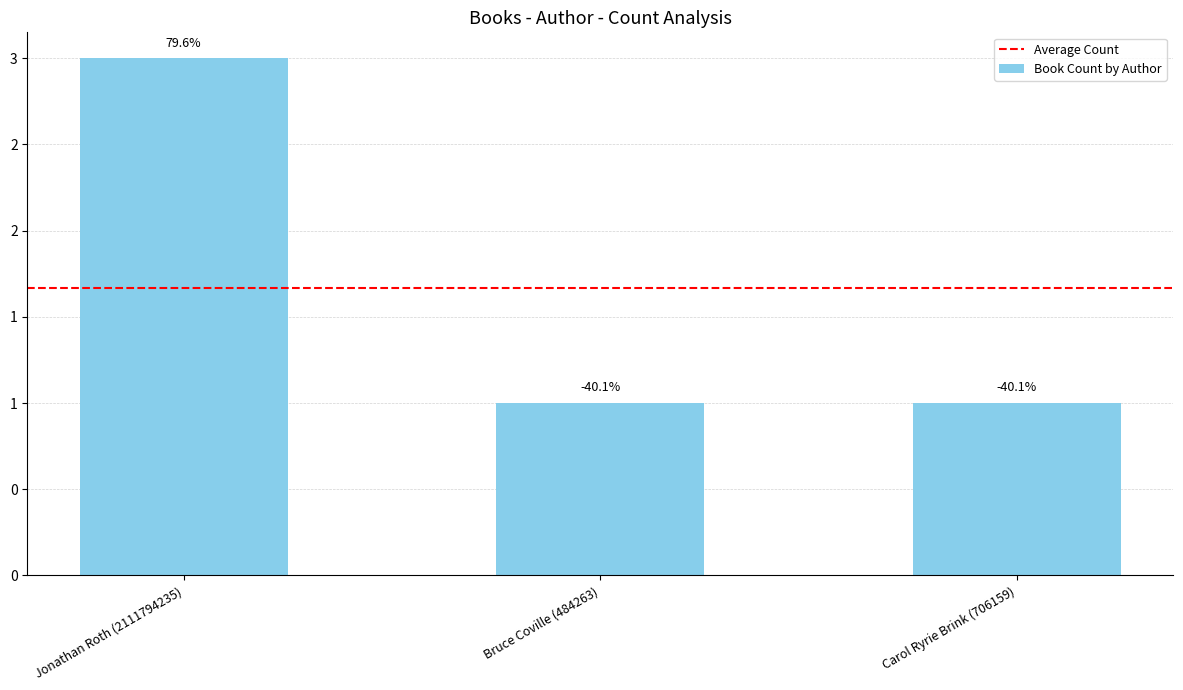

What is the label of the 1st bar from the right?

Carol Ryrie Brink (706159)